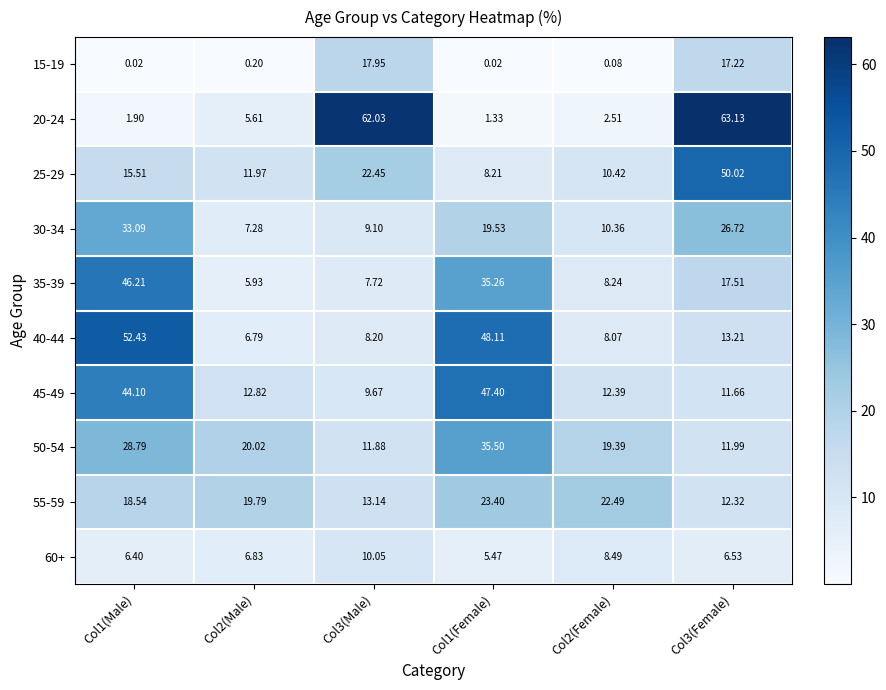

Rank the series at Col3(Female) from lowest to highest value.

60+, 45-49, 50-54, 55-59, 40-44, 15-19, 35-39, 30-34, 25-29, 20-24